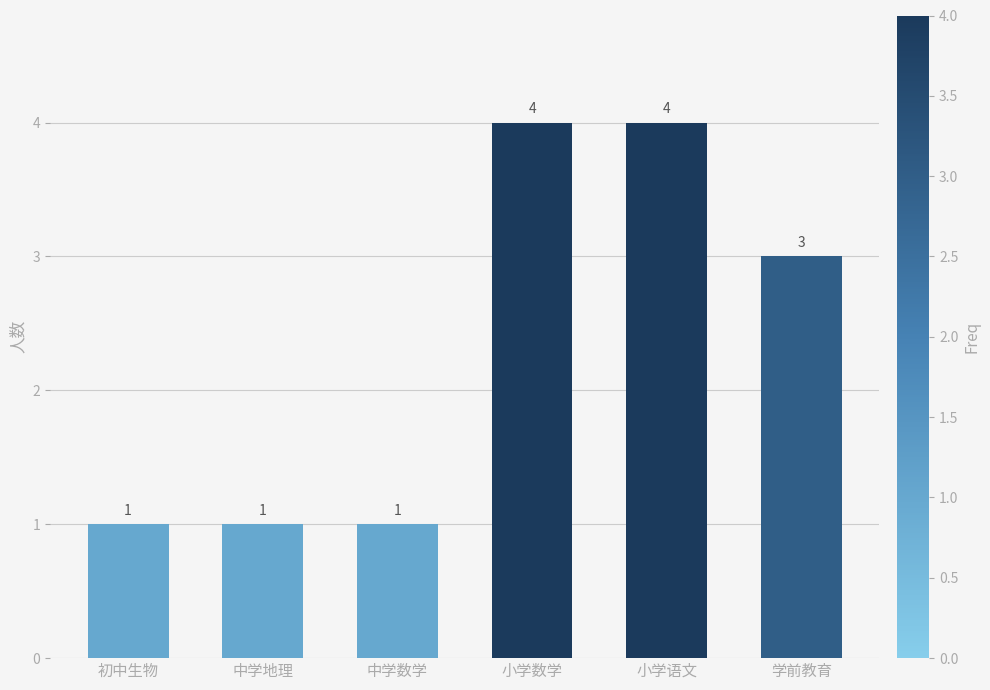

Are the bars grouped side by side (vs. stacked)?

No